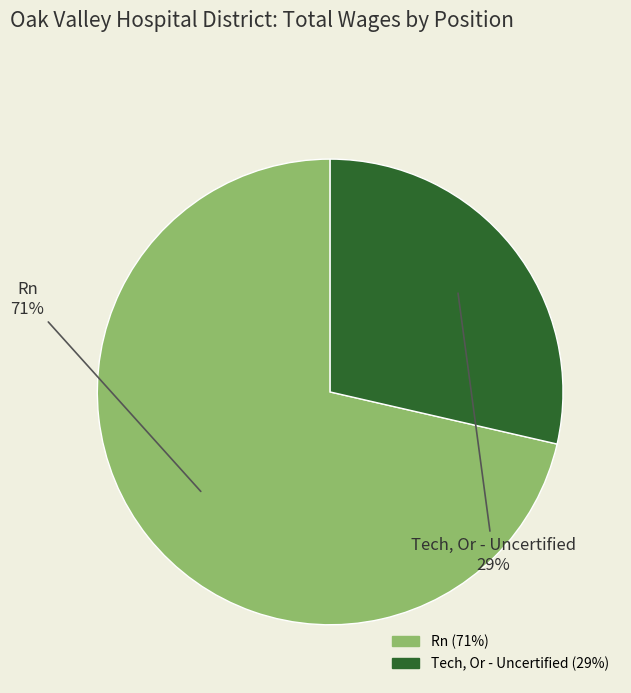

To the nearest percent, what is the combined percentage of Rn and Tech, Or - Uncertified?

100%